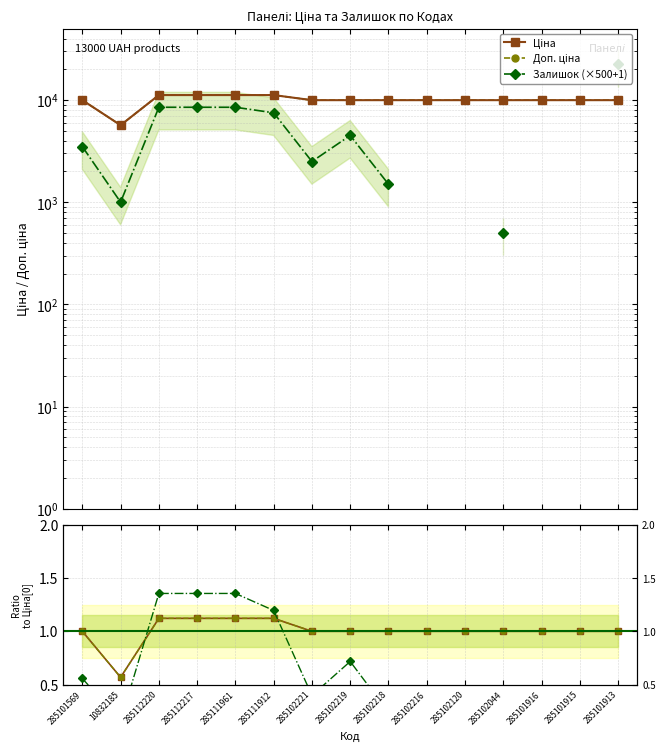

In Залишок, how many points are lower than both neighbors (excluding endpoints)?

2